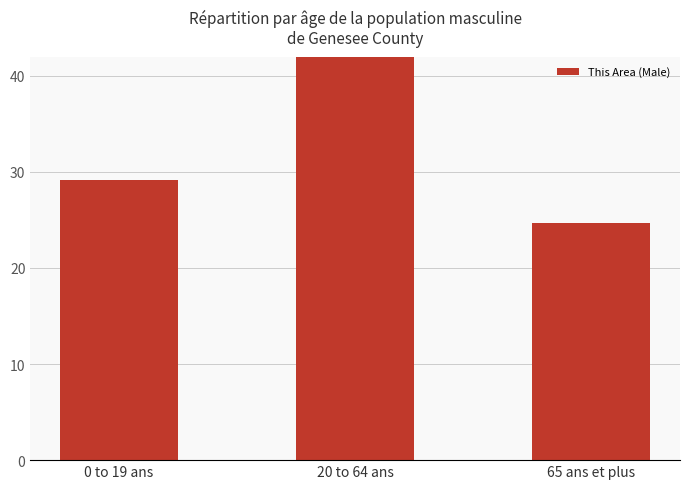

Does the chart contain stacked bars?

No